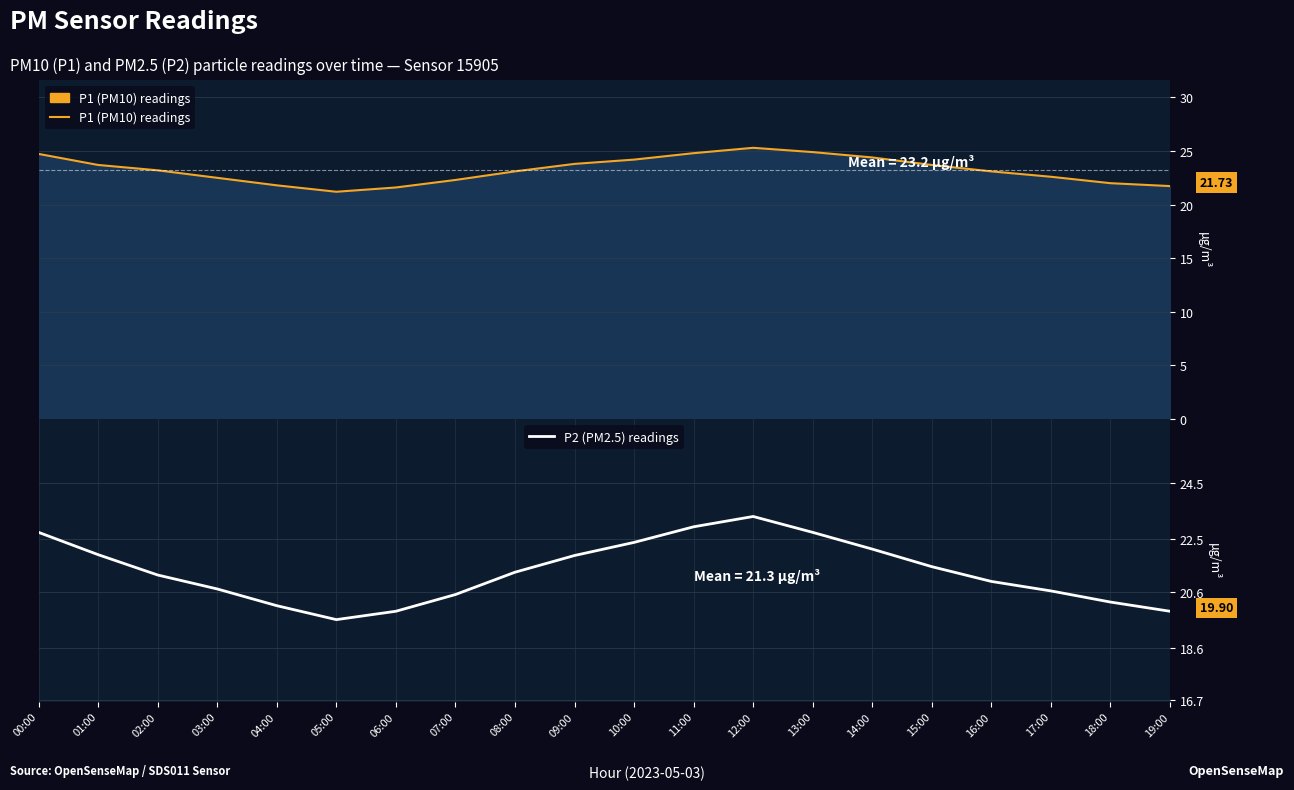

How many values in the P2 (PM2.5) readings series exceed 21?

11